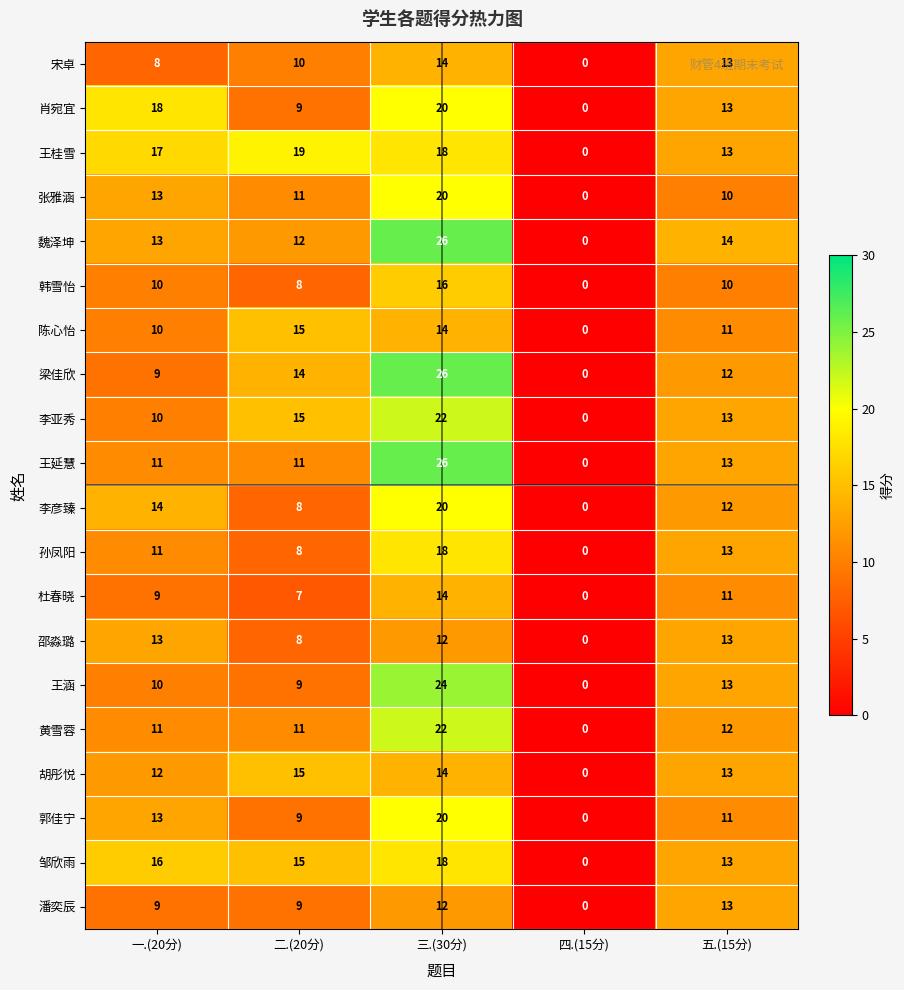

Is it true that 魏泽坤 equals 6 at 一.(20分)?

False